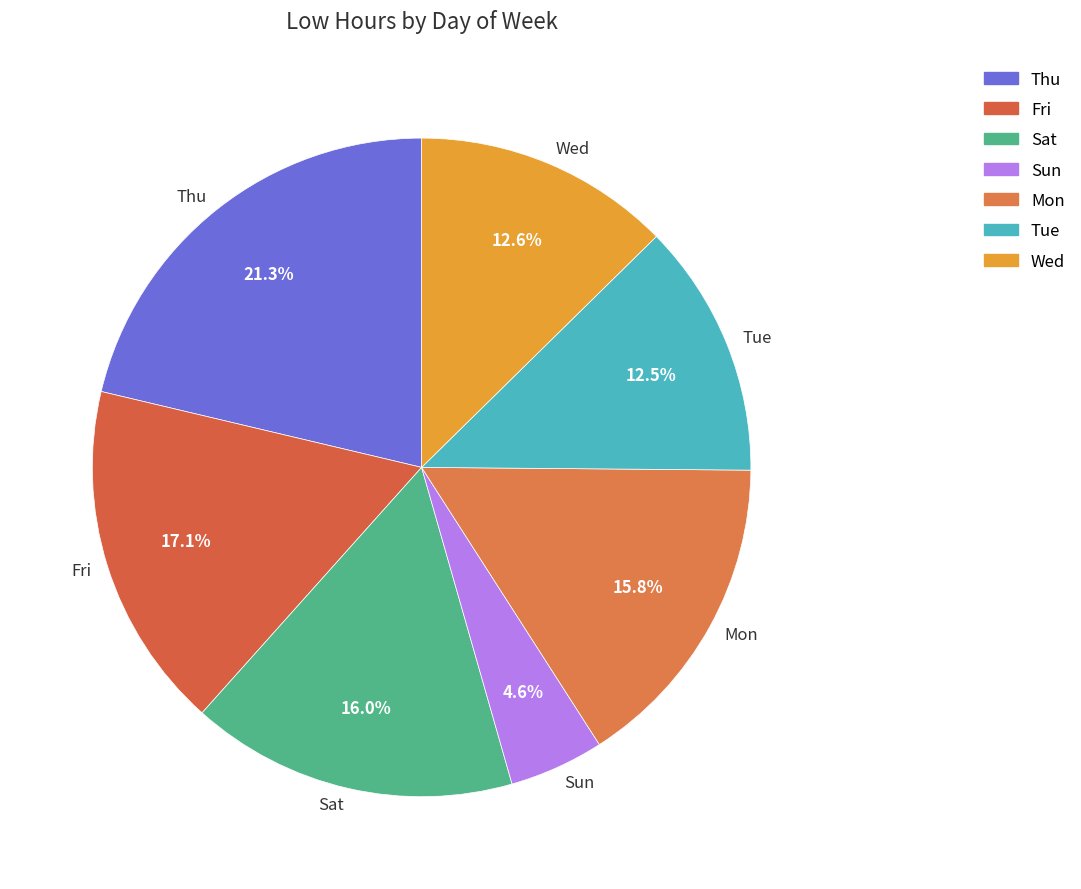

Approximately how many times larger is the value at Mon compared to Thu?

0.7